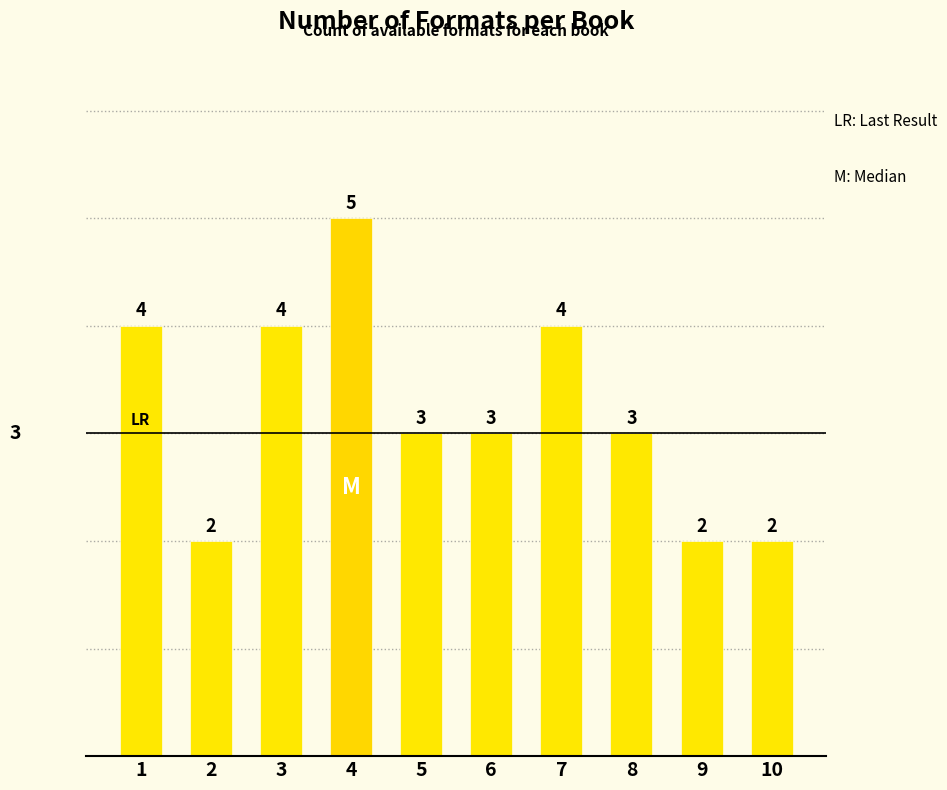

What is the difference between the values at 10 and 4?

3